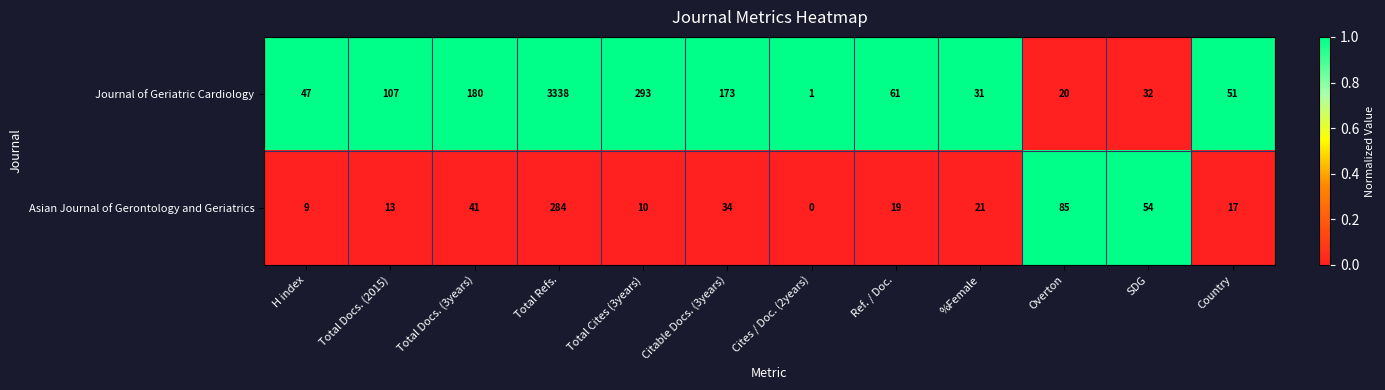

What is the difference between the highest and lowest values at Total Refs.?

3054